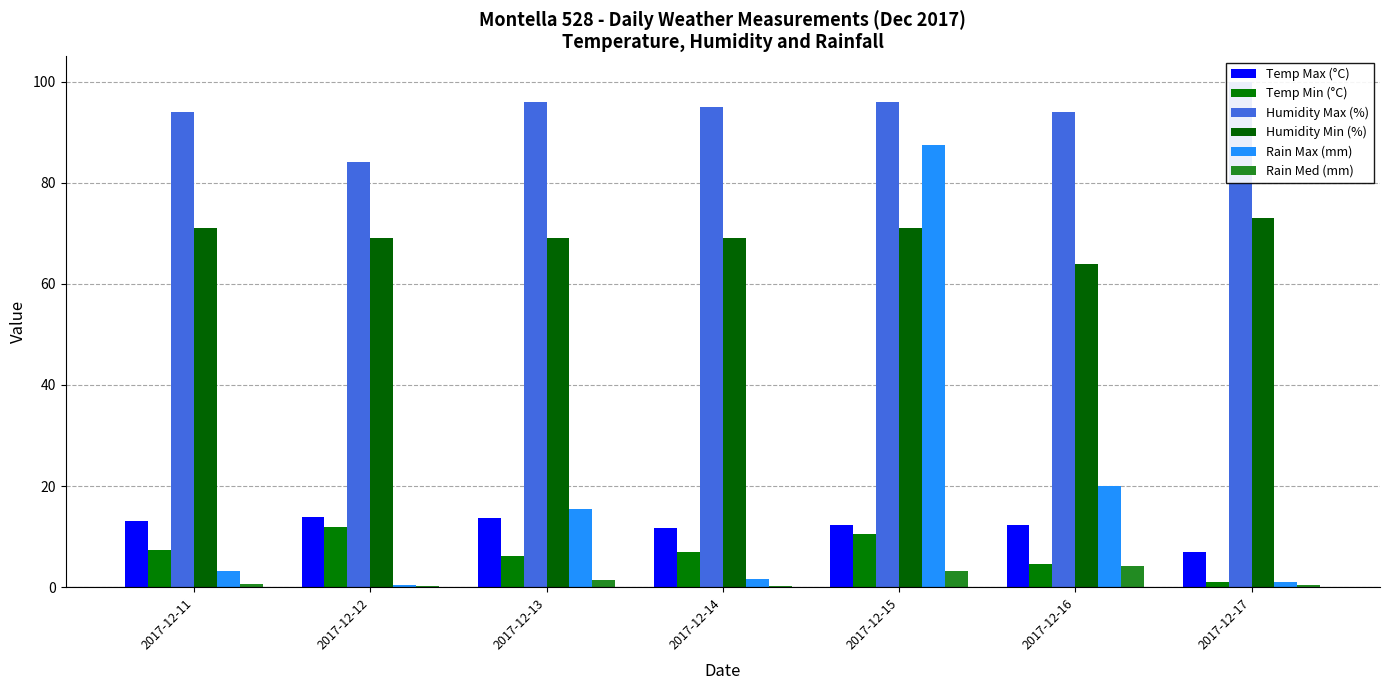

Is it true that Humidity Min (%) equals 22.1 at 2017-12-17?

False